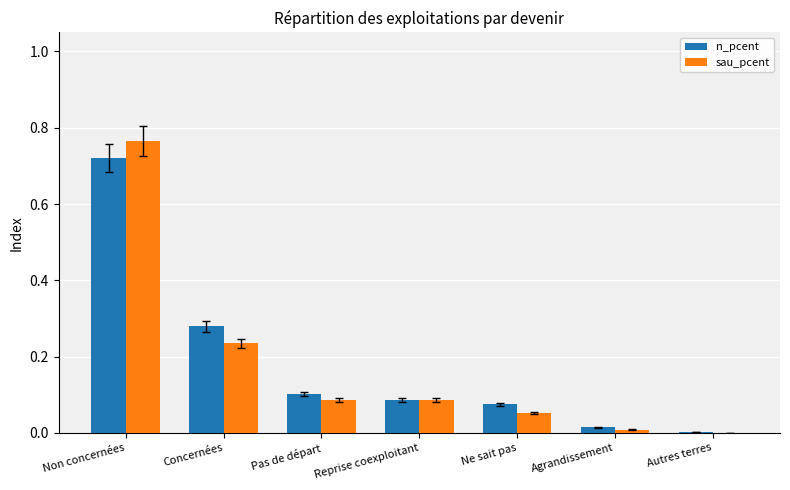

Between Non concernées and Ne sait pas, which series saw the biggest shift?

sau_pcent